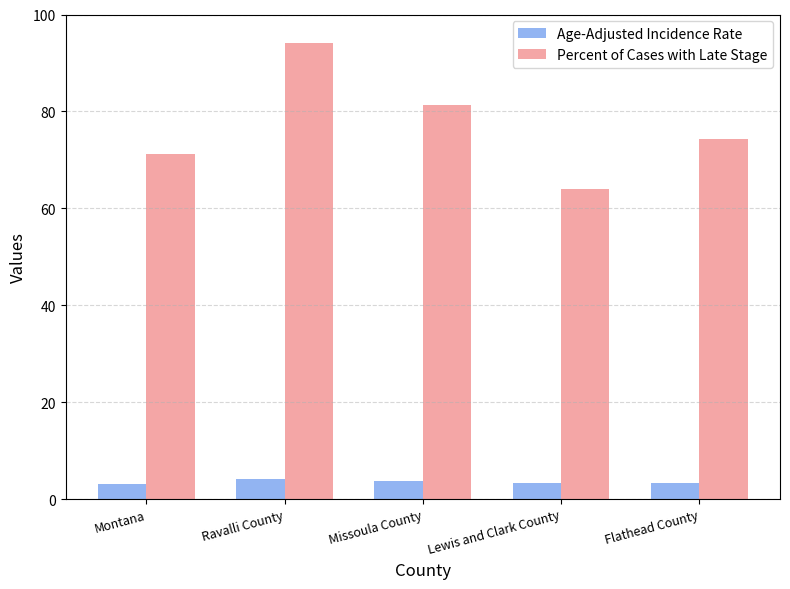

True or false: Percent of Cases with Late Stage has a value of 49.0 at Missoula County.

False